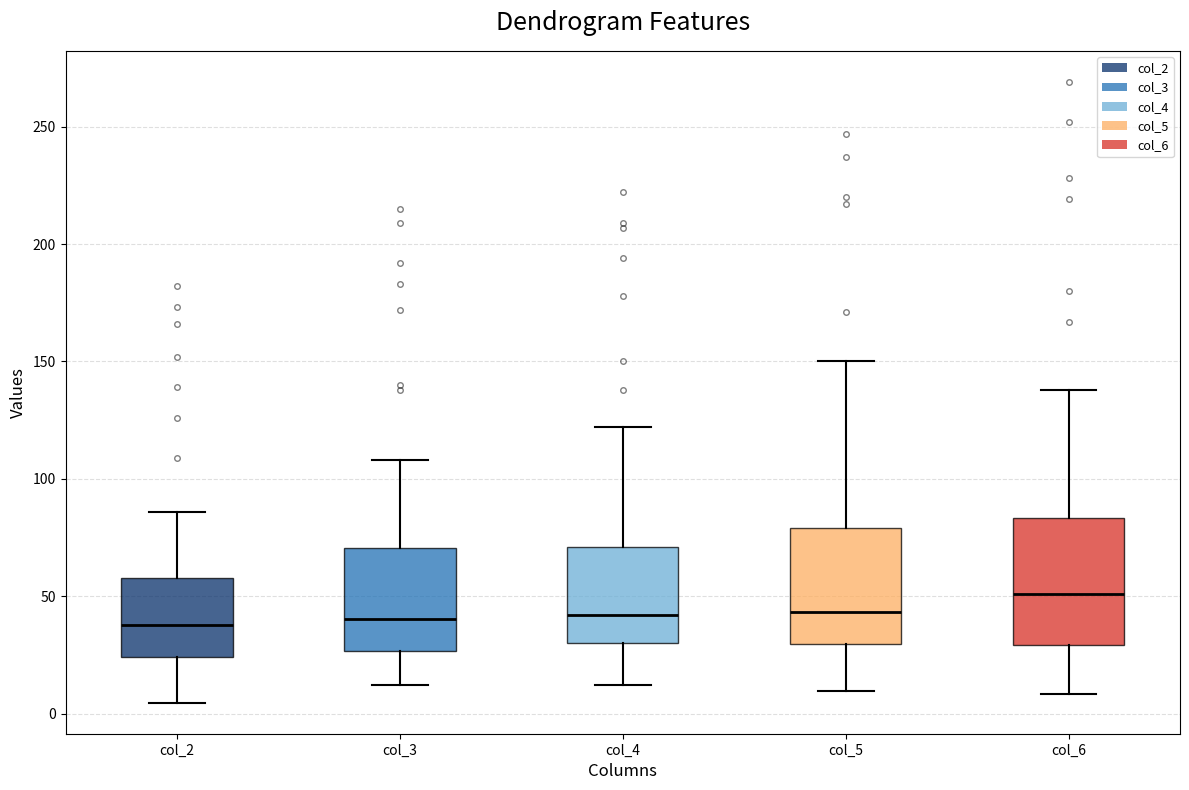

Reading left to right, transcribe this box plot: for each box, give where its median line is, the range the box spans, and where its two whiskers end, as read against the y-axis. The values are not printed on the chart, so give them approximately, as read against the axis.

col_2: median 40, box 25 to 60, whiskers 5 to 85
col_3: median 40, box 25 to 70, whiskers 10 to 110
col_4: median 40, box 30 to 70, whiskers 10 to 120
col_5: median 45, box 30 to 80, whiskers 10 to 150
col_6: median 50, box 30 to 85, whiskers 10 to 140